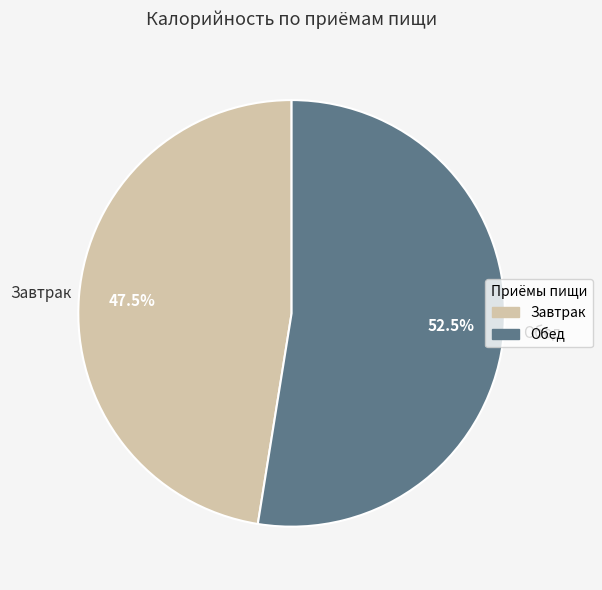

Rank the categories by value from highest to lowest.

Обед, Завтрак